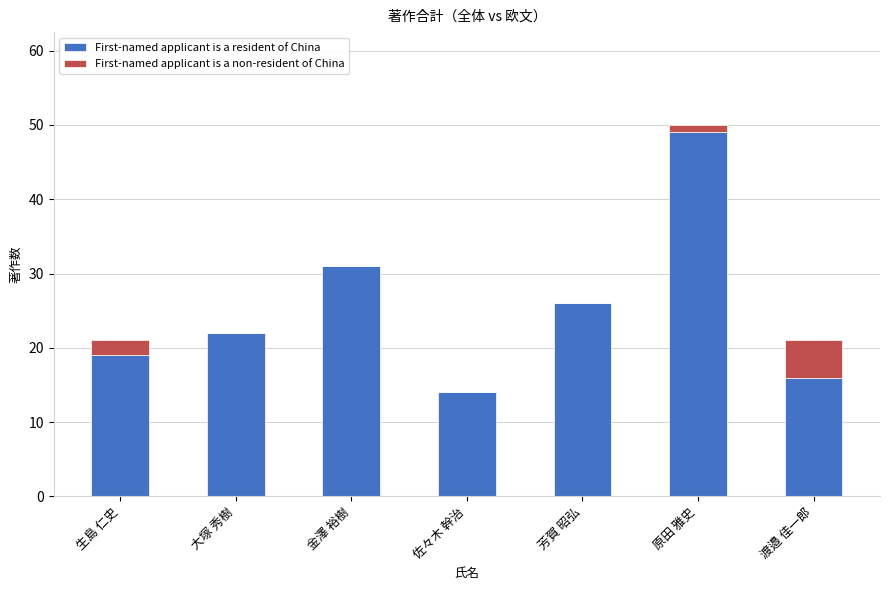

Read the First-named applicant is a resident of China value at 渡邉 佳一郎, to the nearest 10.

20